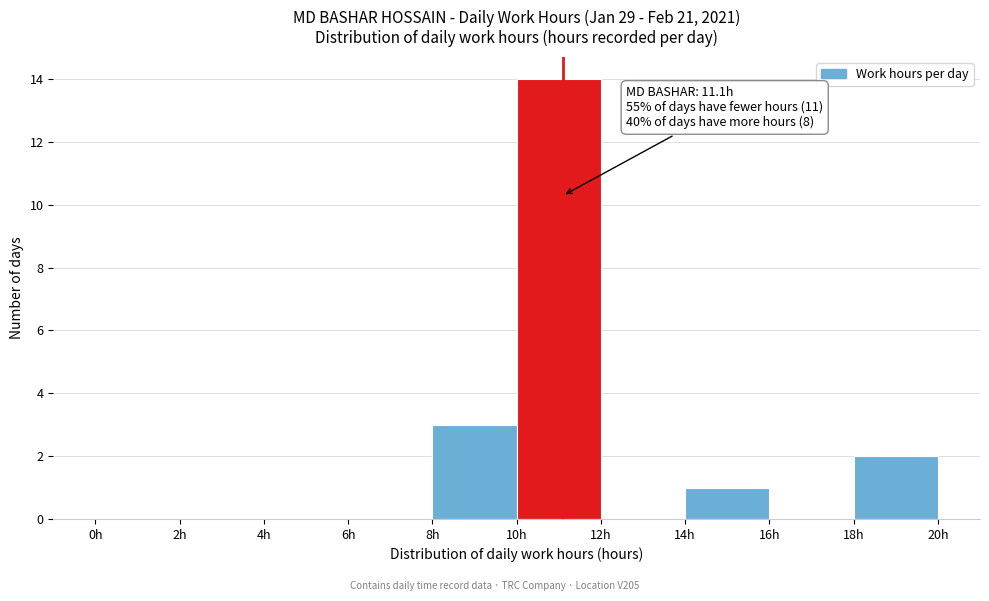

Over which range of the x-axis is the bar tallest?

10 to 12